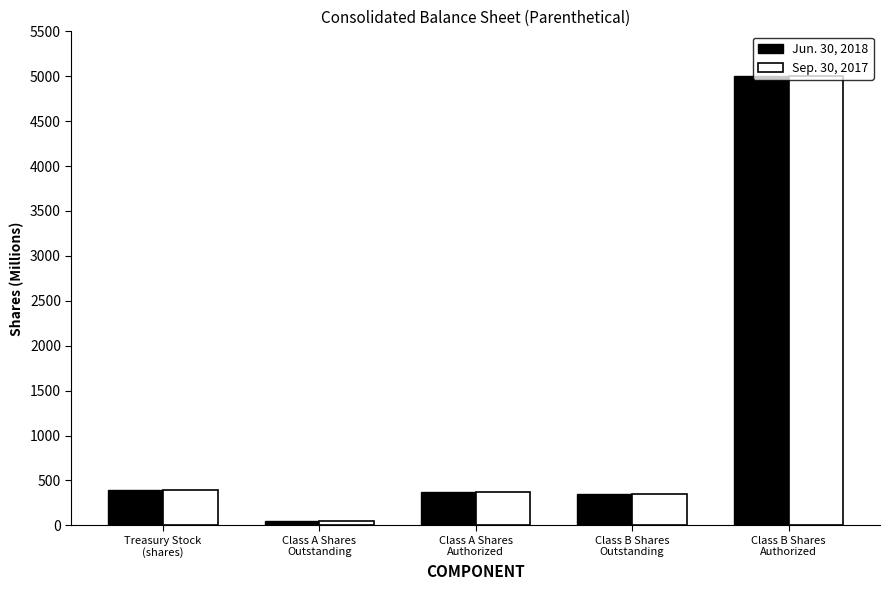

What is the highest value of the Sep. 30, 2017 series?

5000.0